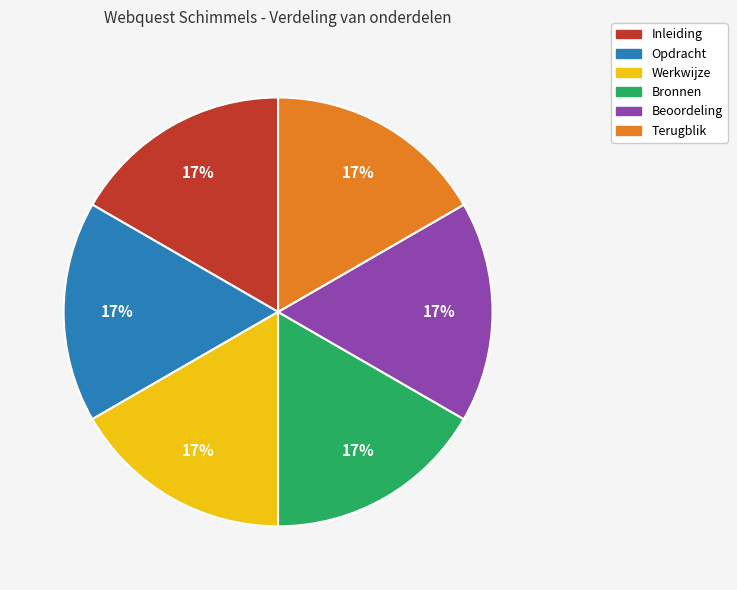

To the nearest percent, what is the average slice percentage?

17%